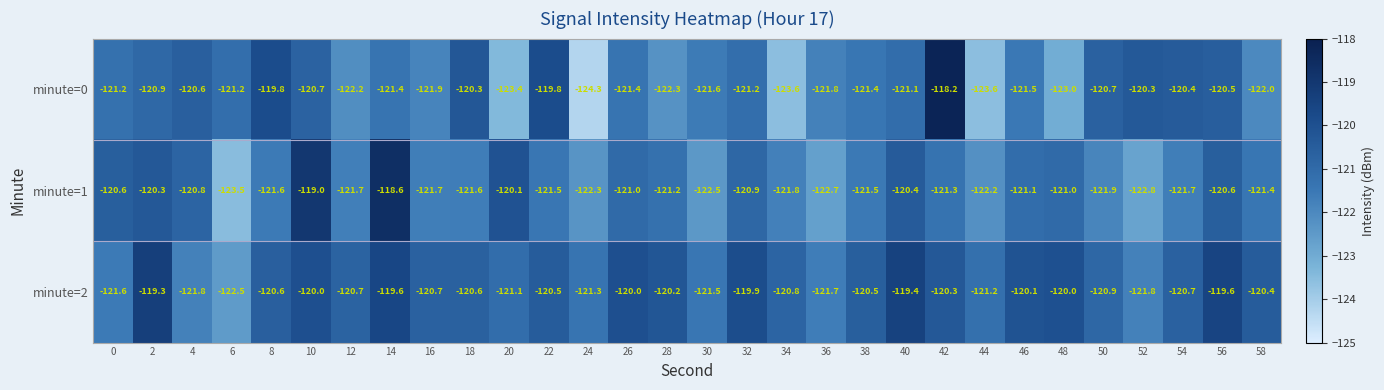

True or false: minute=0 has a value of -160.4 at 48.

False